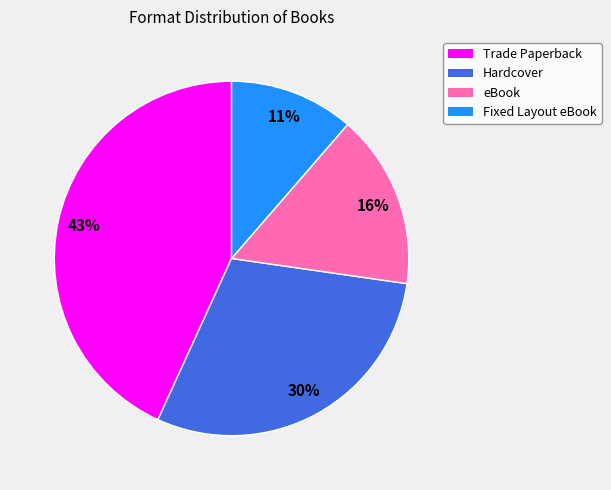

True or false: eBook accounts for 28% of the total.

False